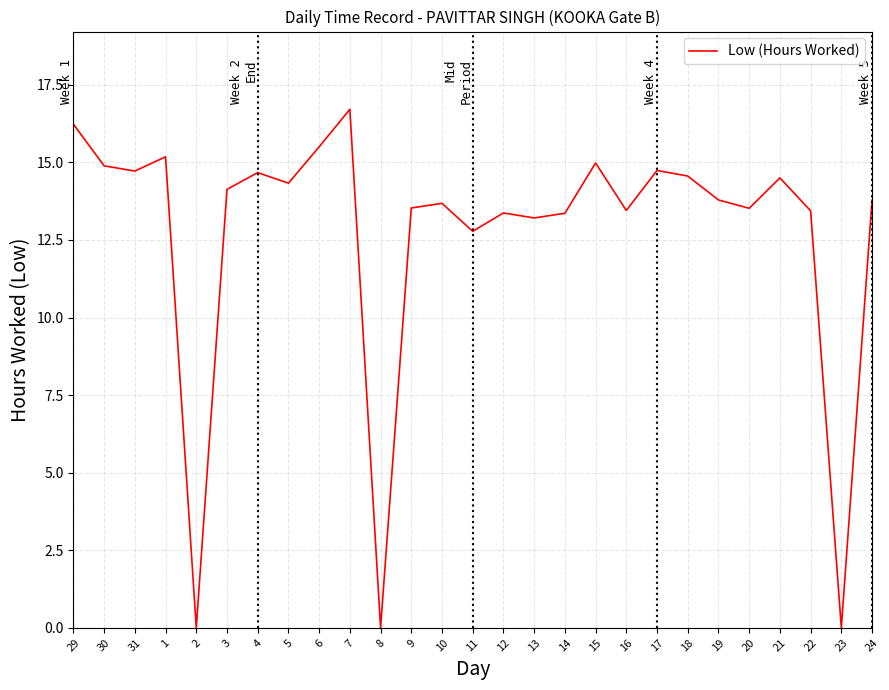

What is the difference between the second highest and second lowest values?

16.2